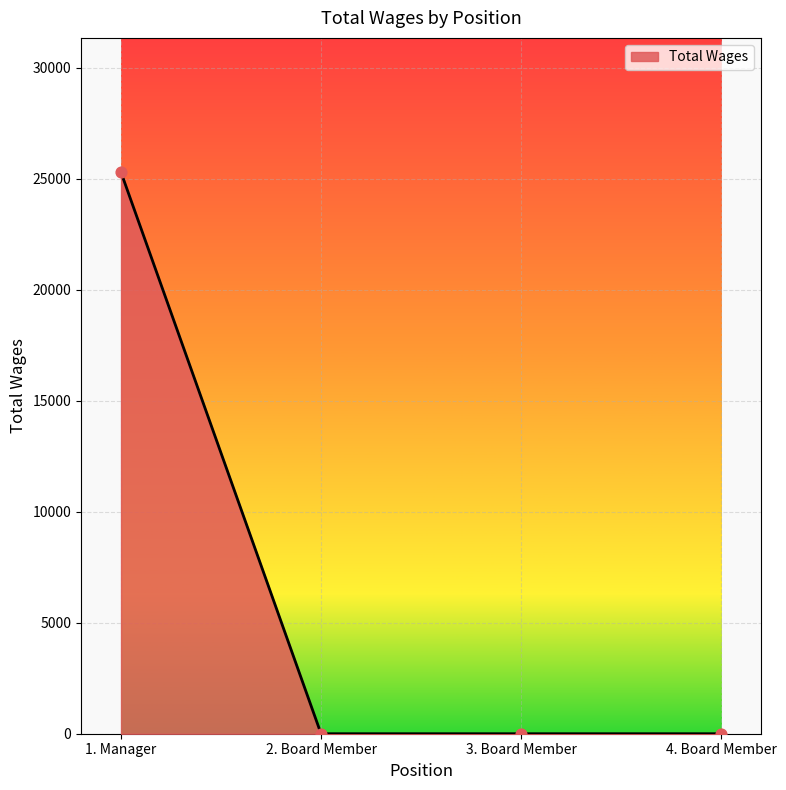

What is the change in value from 1. Manager to 4. Board Member?

-25284